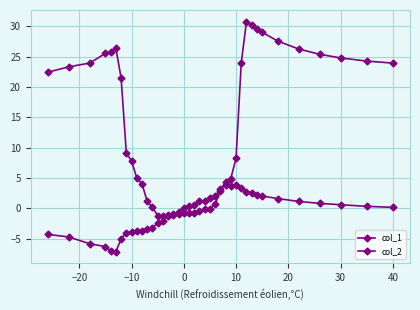

What is the sum of all col_1 values?

504.3